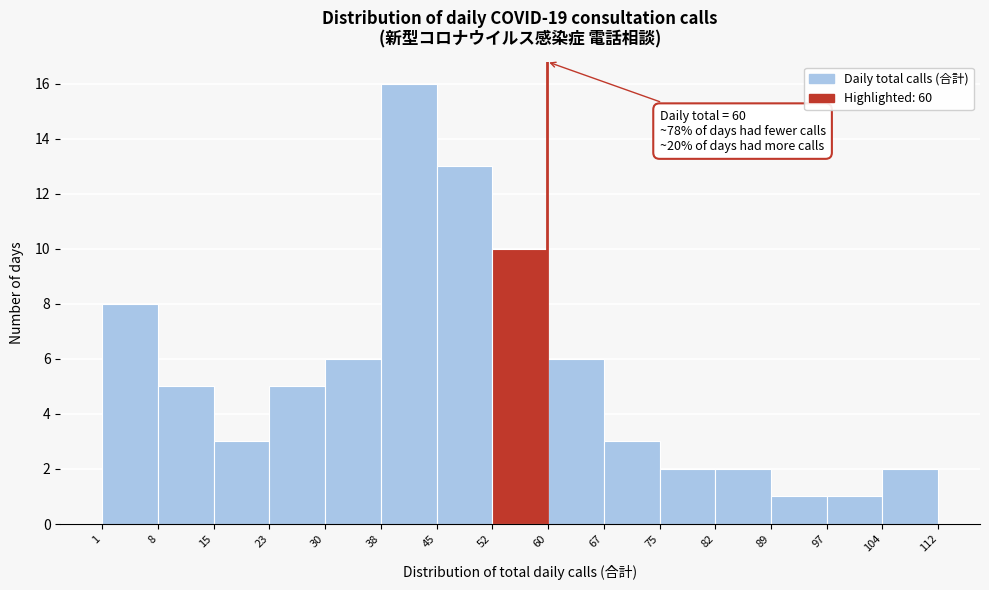

Over which range of the x-axis is the bar tallest?

38 to 45